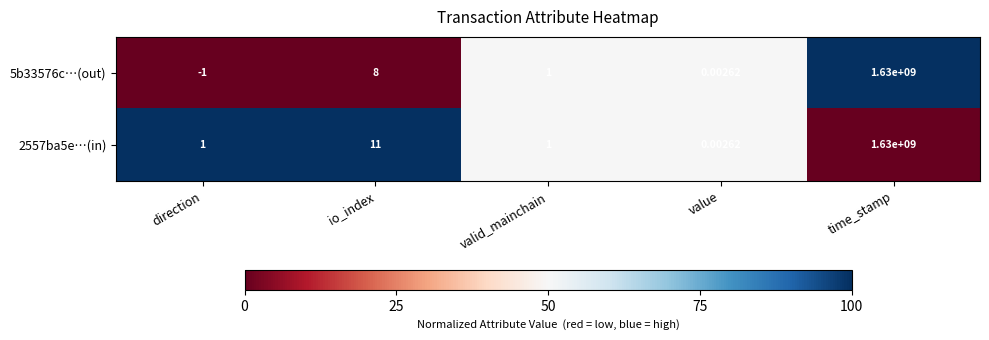

What is the spread (max minus min) of values at direction?

2.0